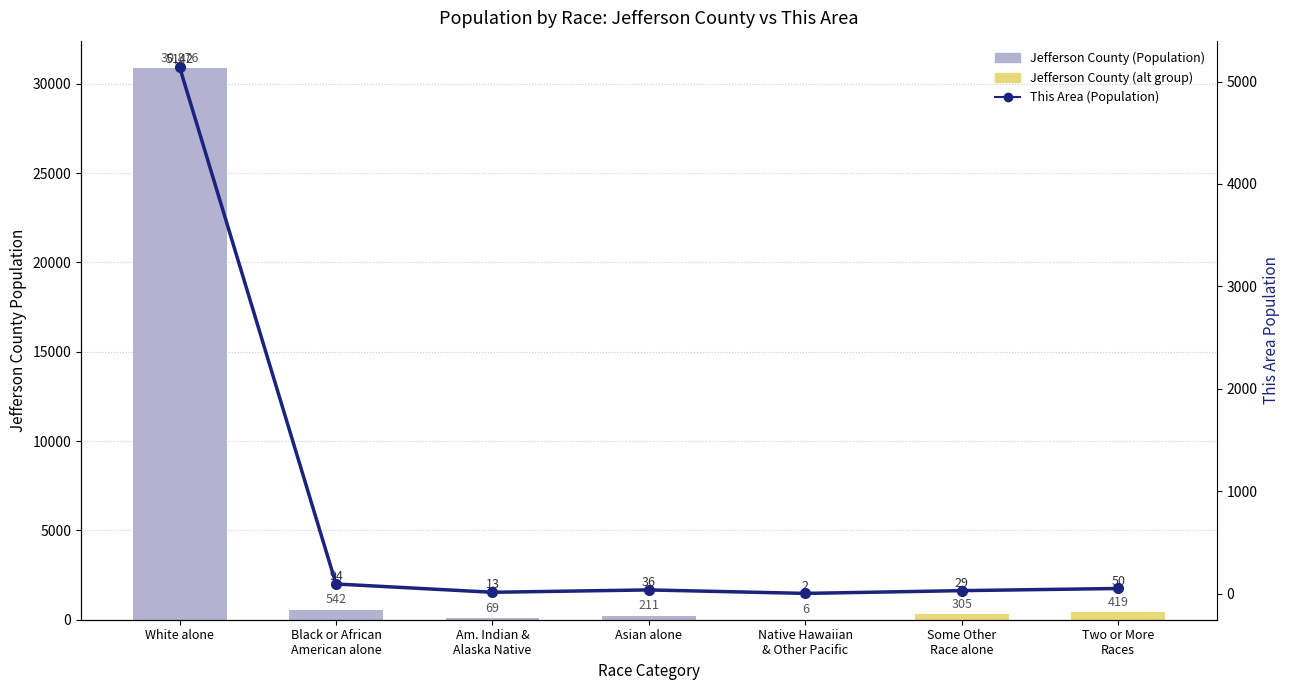

Is it true that the value at Am. Indian &
Alaska Native is 13?

True